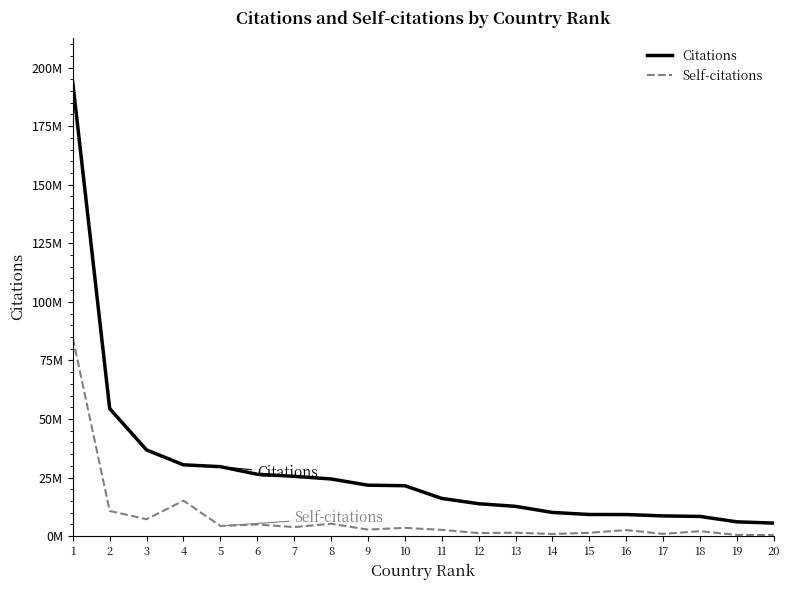

What is the value of the Citations point at the 9th from the left?

21758643